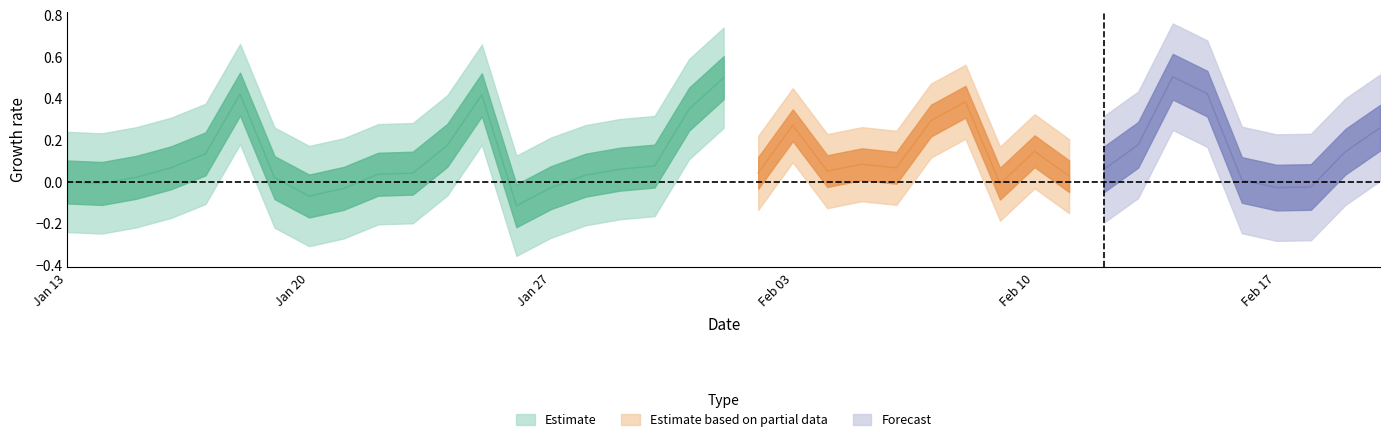

Rank the categories by value from highest to lowest.

2020-02-14, 2020-02-01, 2020-02-15, 2020-01-18, 2020-01-25, 2020-02-08, 2020-01-31, 2020-02-07, 2020-02-03, 2020-02-20, 2020-02-13, 2020-01-24, 2020-02-10, 2020-02-19, 2020-01-17, 2020-02-05, 2020-01-30, 2020-01-16, 2020-02-06, 2020-01-29, 2020-02-12, 2020-02-04, 2020-02-02, 2020-01-23, 2020-01-22, 2020-01-28, 2020-02-11, 2020-01-15, 2020-01-19, 2020-02-16, 2020-01-13, 2020-01-14, 2020-02-09, 2020-02-18, 2020-02-17, 2020-01-27, 2020-01-21, 2020-01-20, 2020-01-26